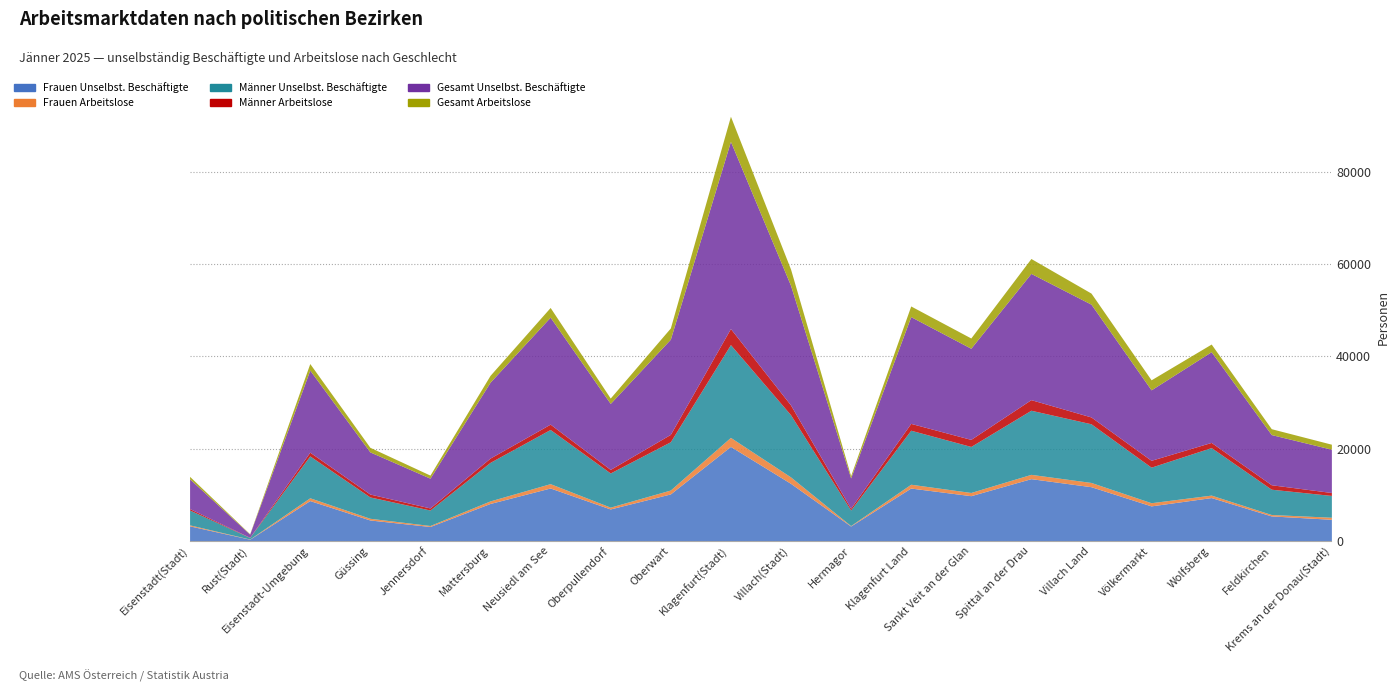

How many data points in Gesamt Arbeitslose are less than 1657?

10